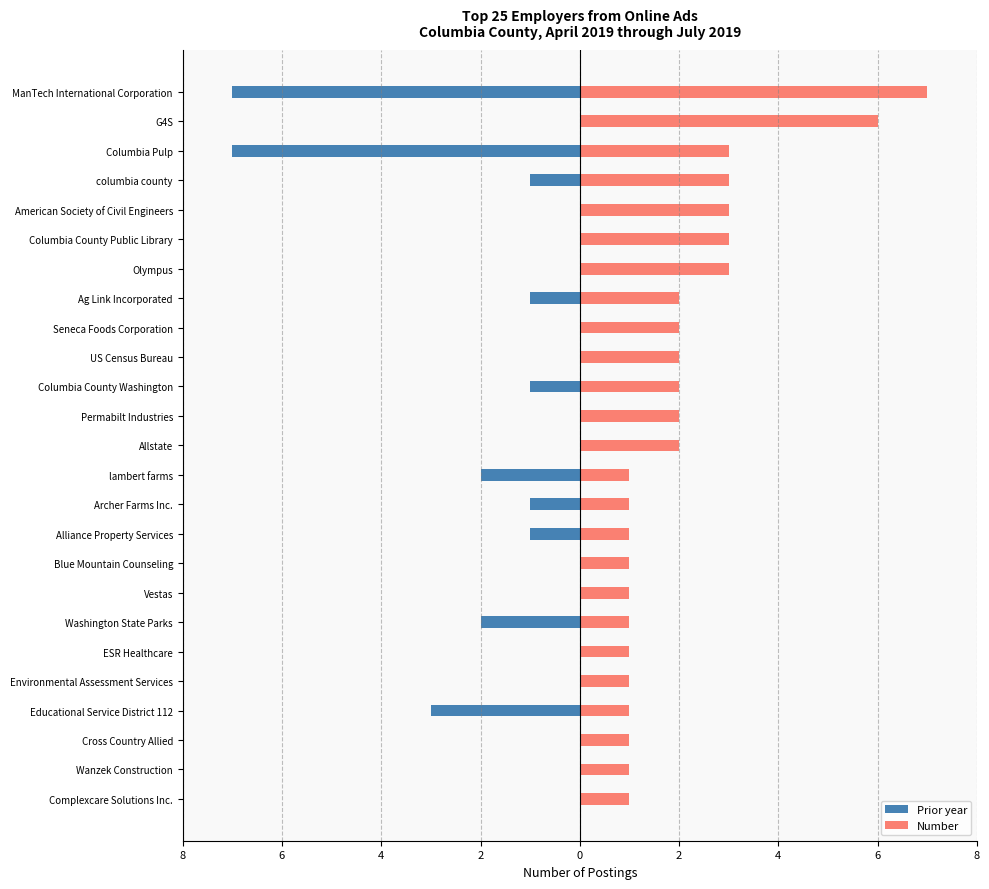

What is the average value of the Number series?

2